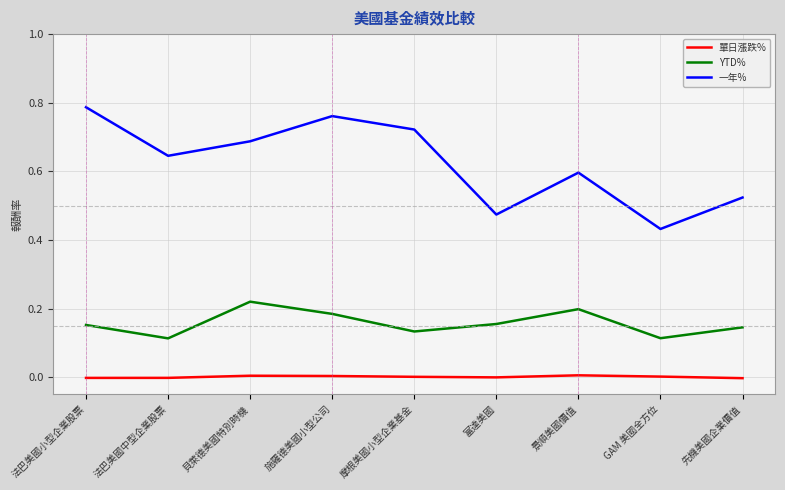

How many lines are shown in the chart?

3